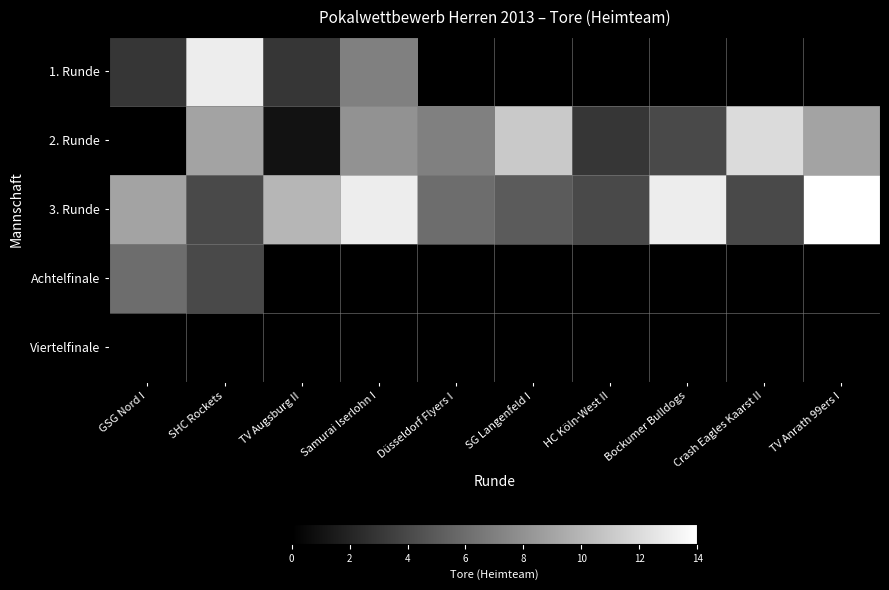

Reading left to right, transcribe all the data shown in this chart.

1. Runde: GSG Nord I=3	SHC Rockets=13	TV Augsburg II=3	Samurai Iserlohn I=7	Düsseldorf Flyers I=0	SG Langenfeld I=0	HC Köln-West II=0	Bockumer Bulldogs=0	Crash Eagles Kaarst II=0	TV Anrath 99ers I=0
2. Runde: GSG Nord I=0	SHC Rockets=9	TV Augsburg II=1	Samurai Iserlohn I=8	Düsseldorf Flyers I=7	SG Langenfeld I=11	HC Köln-West II=3	Bockumer Bulldogs=4	Crash Eagles Kaarst II=12	TV Anrath 99ers I=9
3. Runde: GSG Nord I=9	SHC Rockets=4	TV Augsburg II=10	Samurai Iserlohn I=13	Düsseldorf Flyers I=6	SG Langenfeld I=5	HC Köln-West II=4	Bockumer Bulldogs=13	Crash Eagles Kaarst II=4	TV Anrath 99ers I=14
Achtelfinale: GSG Nord I=6	SHC Rockets=4	TV Augsburg II=0	Samurai Iserlohn I=0	Düsseldorf Flyers I=0	SG Langenfeld I=0	HC Köln-West II=0	Bockumer Bulldogs=0	Crash Eagles Kaarst II=0	TV Anrath 99ers I=0
Viertelfinale: GSG Nord I=0	SHC Rockets=0	TV Augsburg II=0	Samurai Iserlohn I=0	Düsseldorf Flyers I=0	SG Langenfeld I=0	HC Köln-West II=0	Bockumer Bulldogs=0	Crash Eagles Kaarst II=0	TV Anrath 99ers I=0